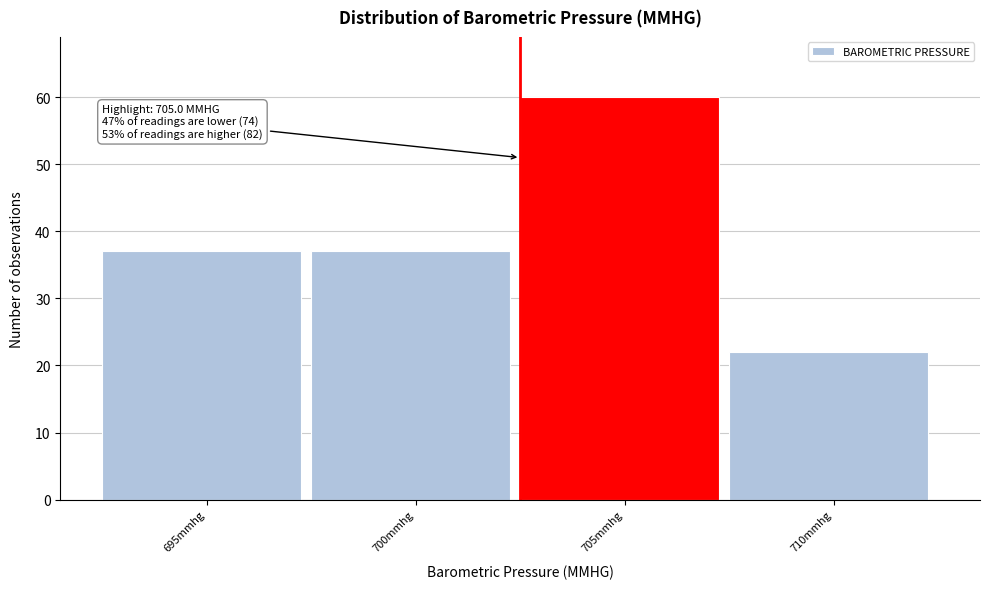

Reading left to right, what are all the values shown in this chart?

37	37	60	22